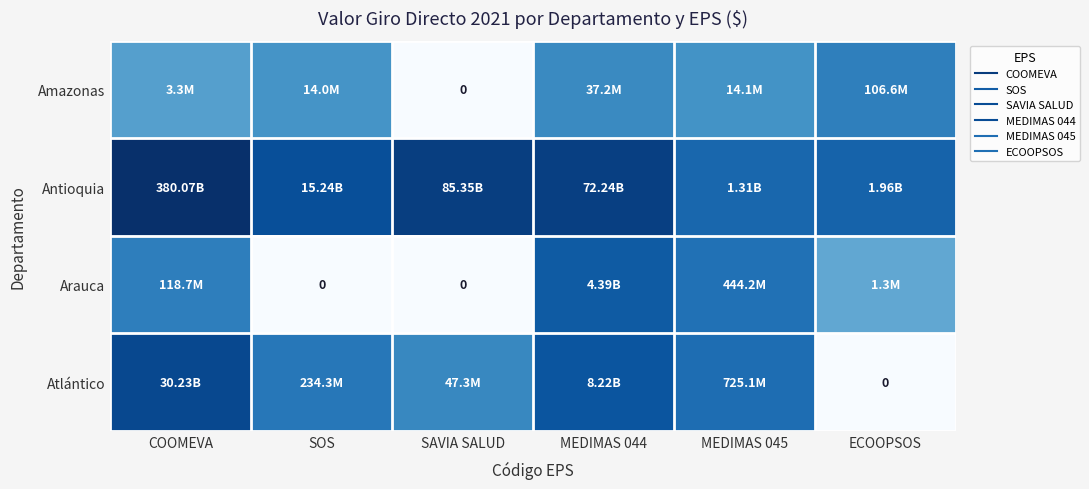

Which label corresponds to the smallest value in the chart?

SAVIA SALUD